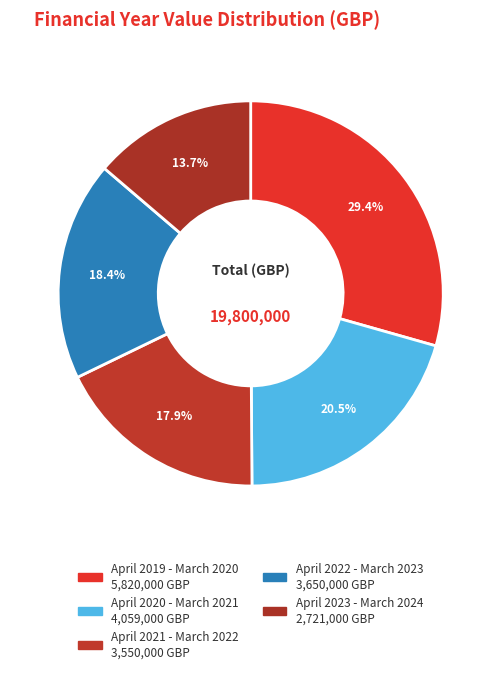

To the nearest percent, what percentage of the pie is April 2023 - March 2024?

14%